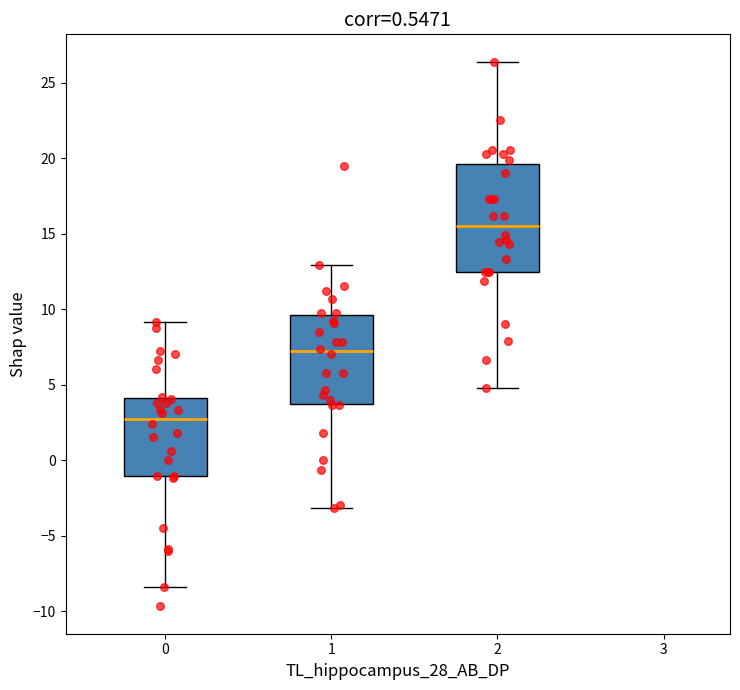

Where is the upper edge of the box at x = 1 on the y-axis? The values are not printed on the chart, so give them approximately, as read against the axis.

9.5